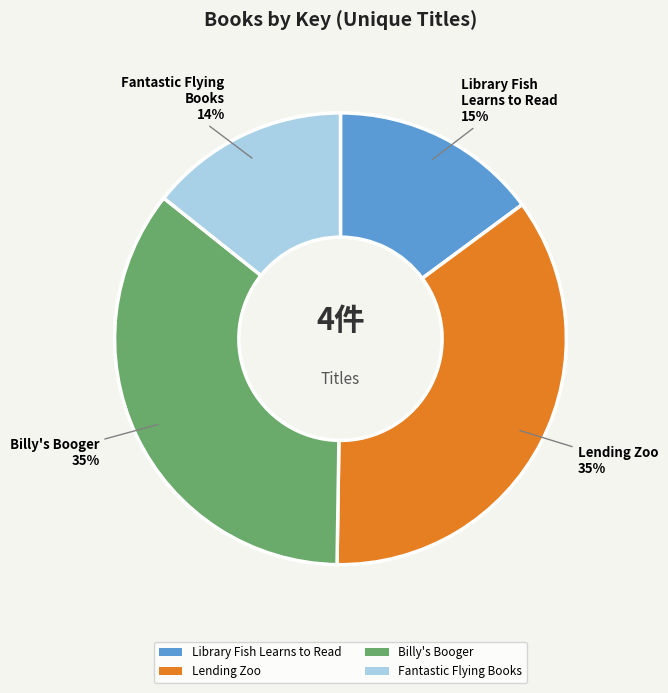

Which category has the smallest portion of the pie?

Fantastic Flying Books